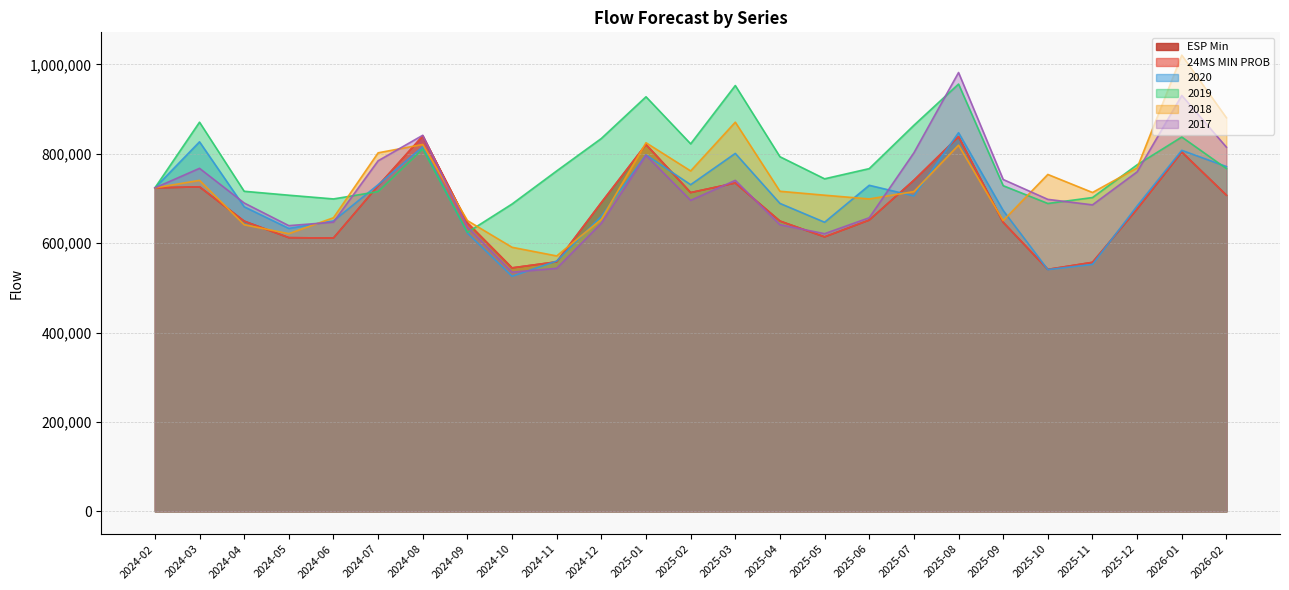

What is the label of the 19th point from the right?

2024-08